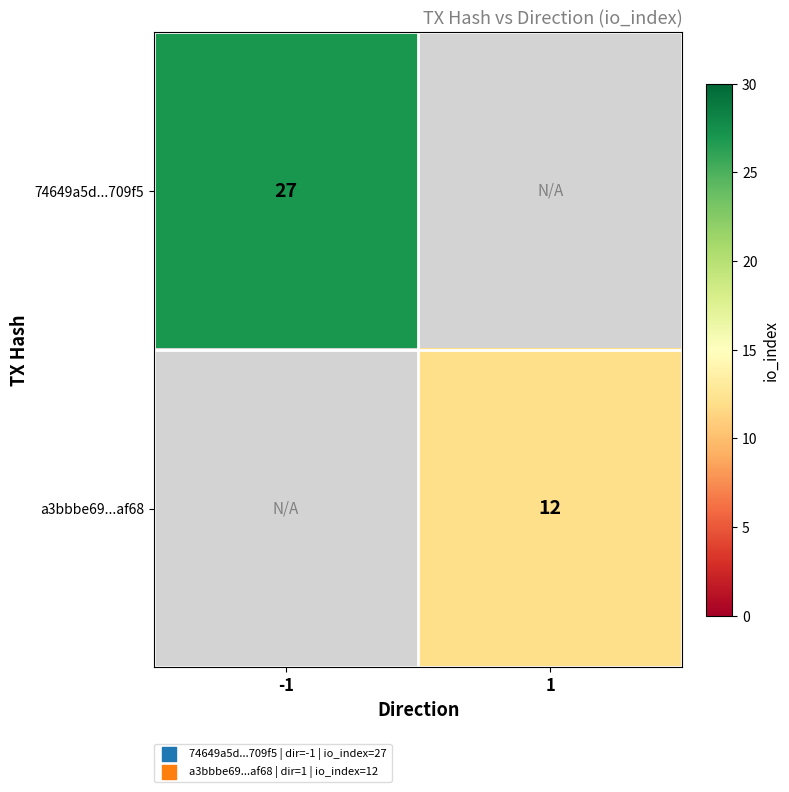

True or false: 74649a5d...709f5 has a value of 16 at -1.

False